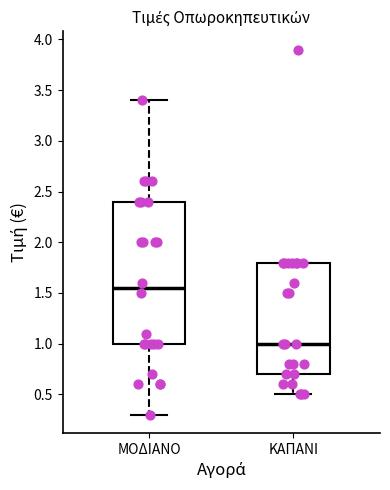

Reading left to right, read every box against the y-axis: the position of its median line, the range the box covers, and the ends of its whiskers. The values are not printed on the chart, so give them approximately, as read against the axis.

ΜΟΔΙΑΝΟ: median 1.55, box 1.00 to 2.40, whiskers 0.30 to 3.40
ΚΑΠΑΝΙ: median 1.00, box 0.70 to 1.80, whiskers 0.50 to 1.80